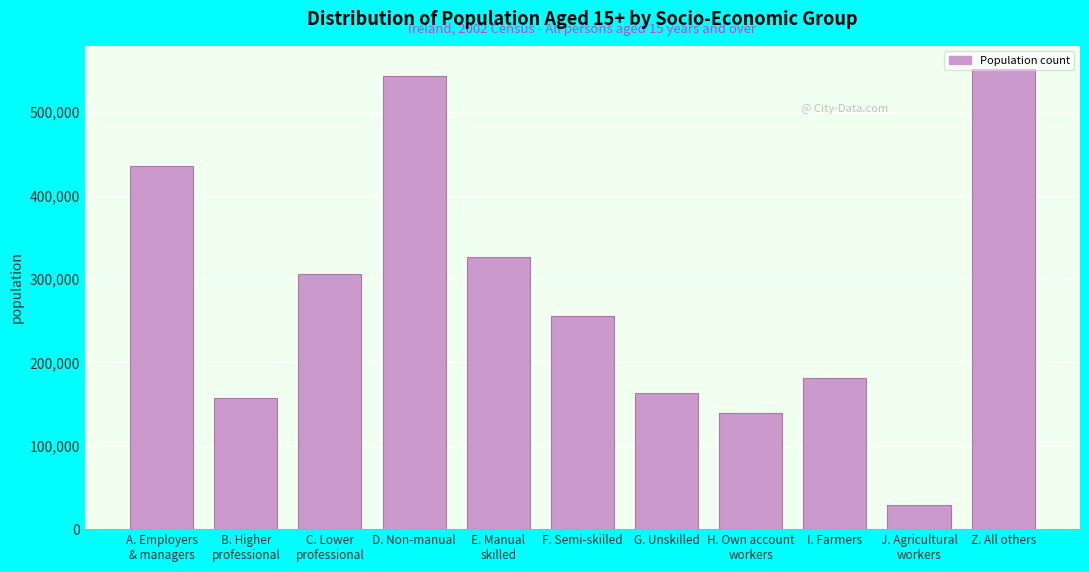

Is it true that the value at G. Unskilled is 235584?

False